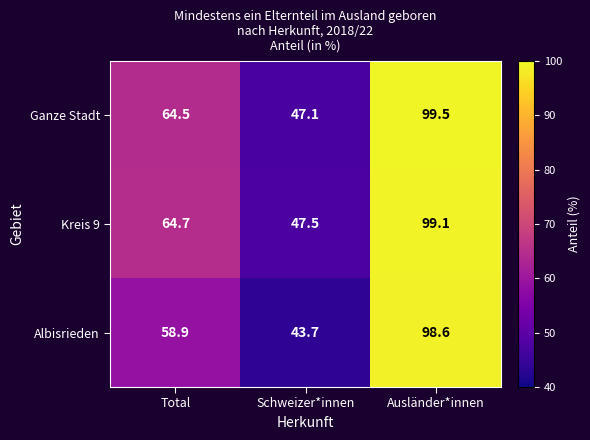

True or false: Kreis 9 has a value of 64.7 at Total.

True